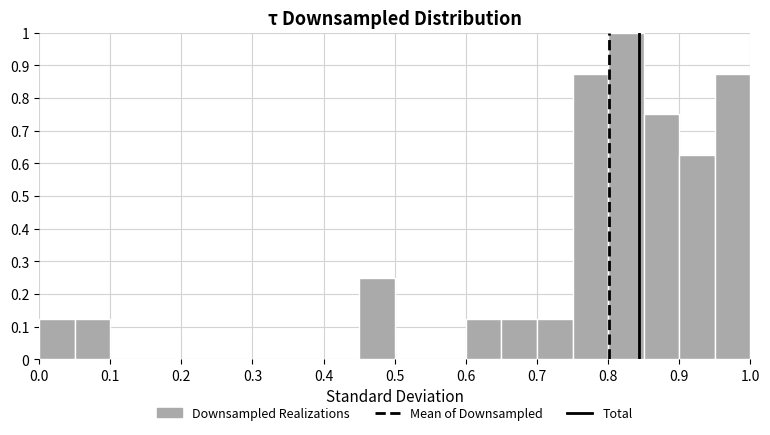

What is the height of the bar covering 0.70 to 0.75 on the x-axis? The values are not printed on the chart, so give them approximately, as read against the axis.

0.13